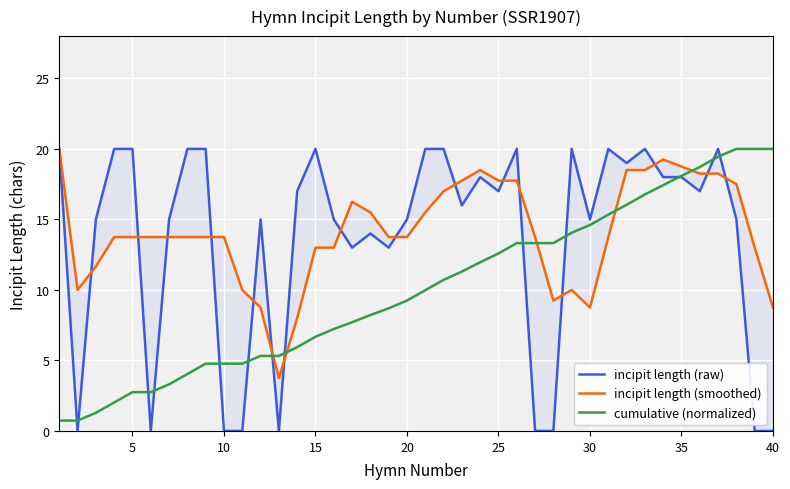

Which series has the widest spread of values?

incipit length (raw)